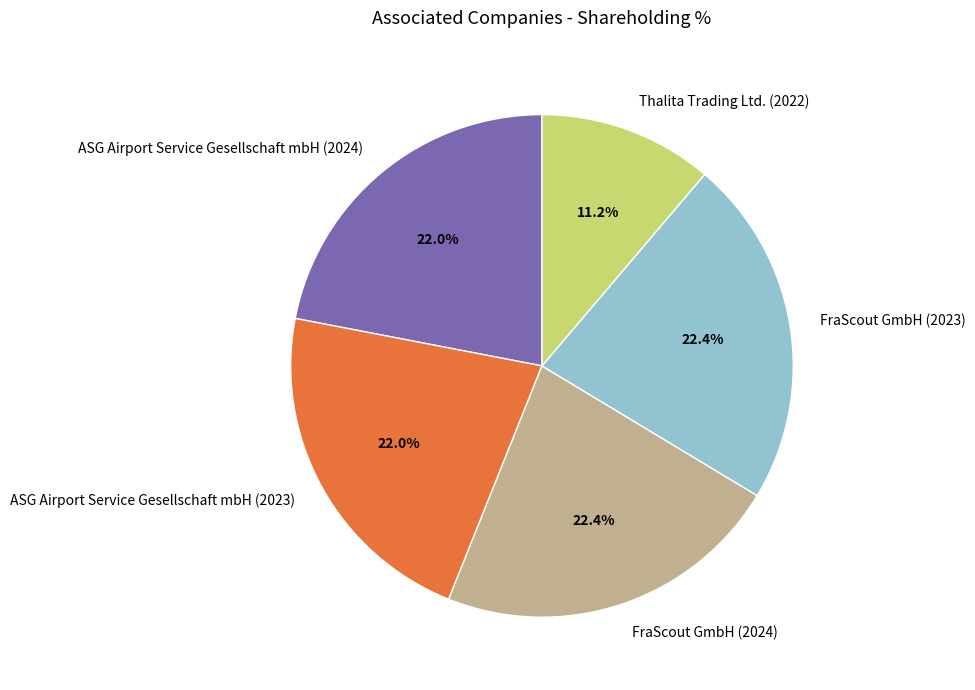

What percentage is the FraScout GmbH (2024) slice, to the nearest percent?

22%